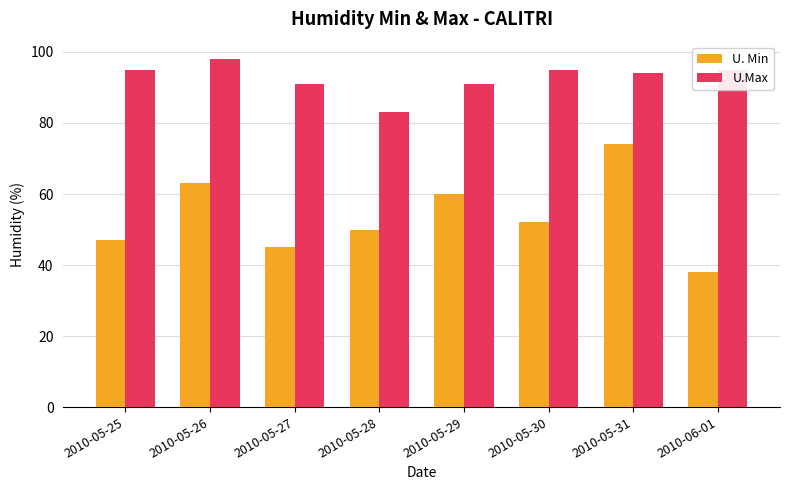

What value does the U. Min series have at 2010-05-27, to the nearest 5?

45